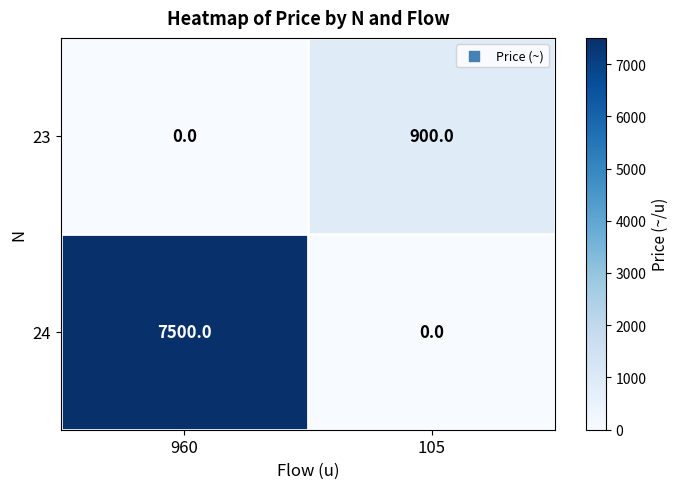

Is it true that 24 equals -2460 at 105?

False